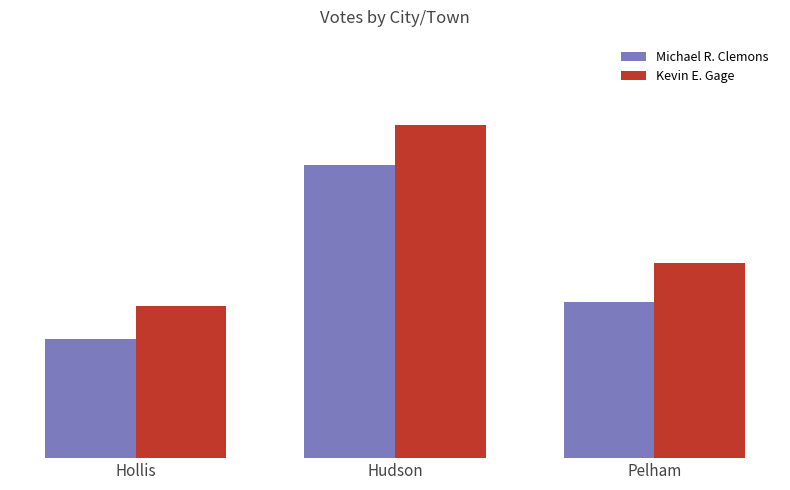

At which label does Michael R. Clemons first exceed 2429?

Hudson